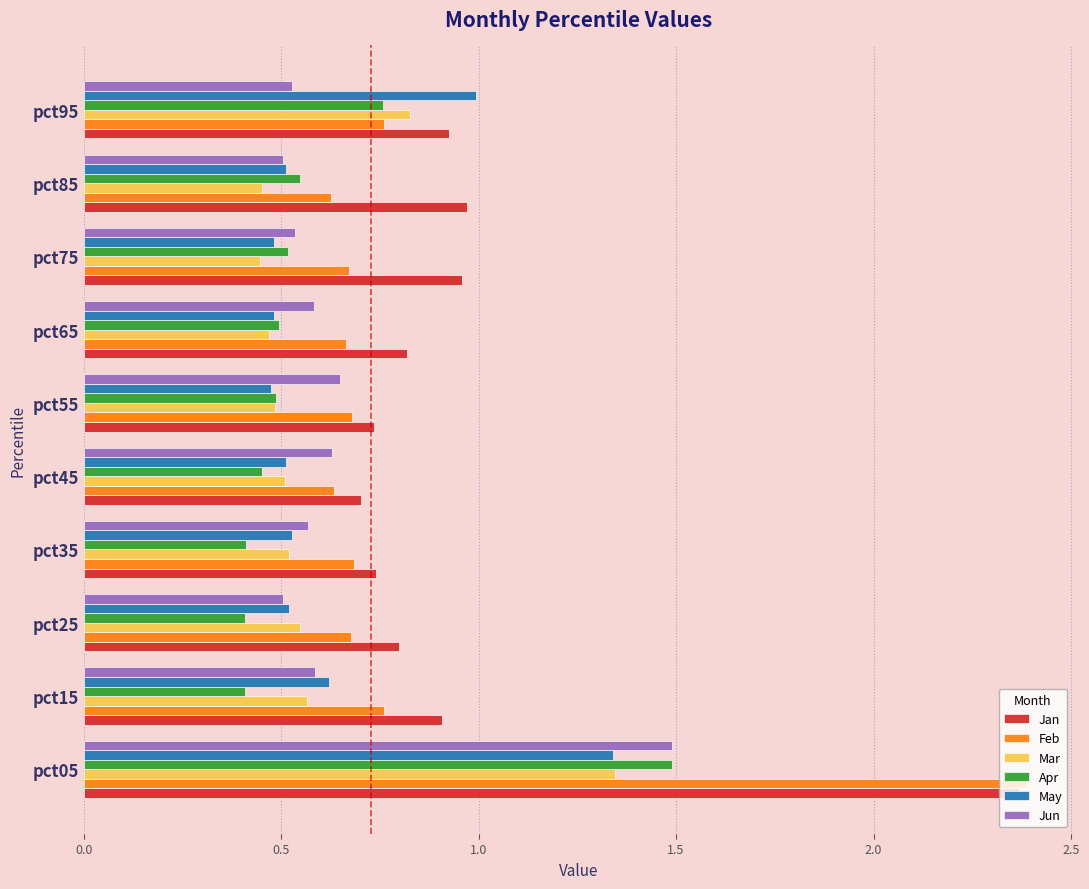

The value of Mar at pct05 is 1.8. True or false?

False